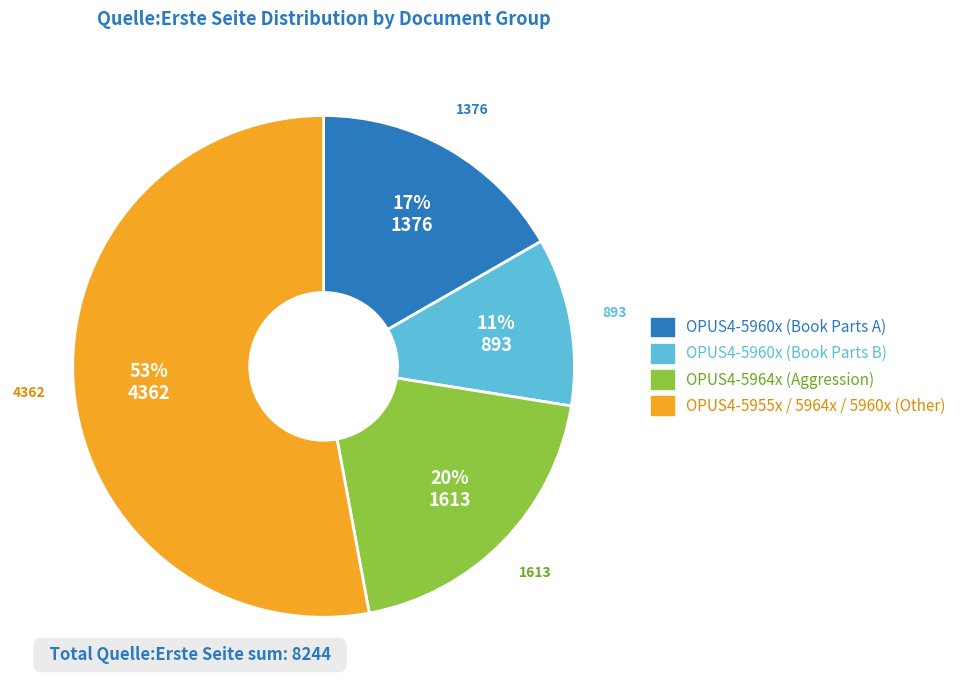

How many segments does this pie chart have?

4